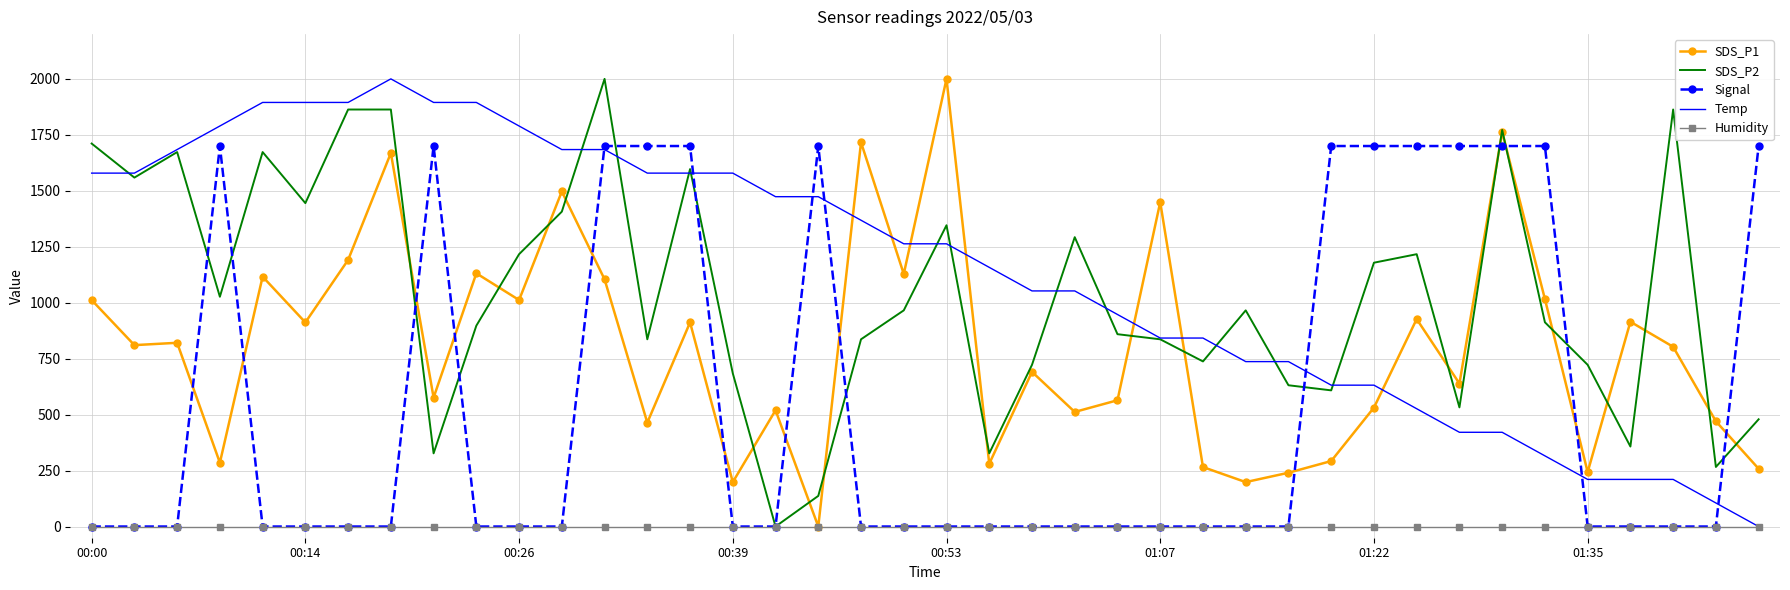

Which series has the largest total across all categories?

Temp